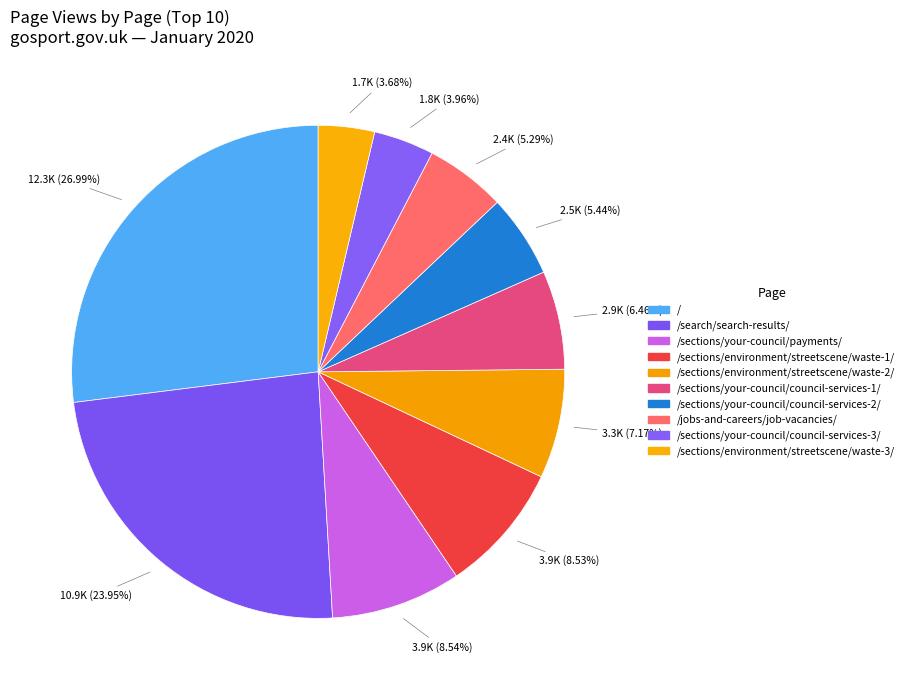

To the nearest percent, what portion does /sections/your-council/council-services-3/ represent?

4%